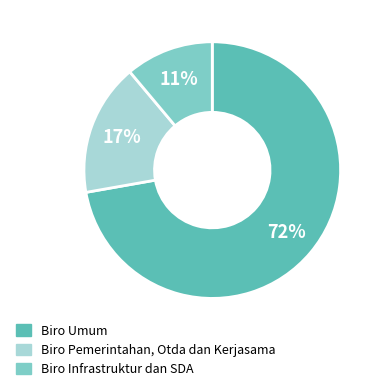

To the nearest percent, what is the average slice percentage?

33%